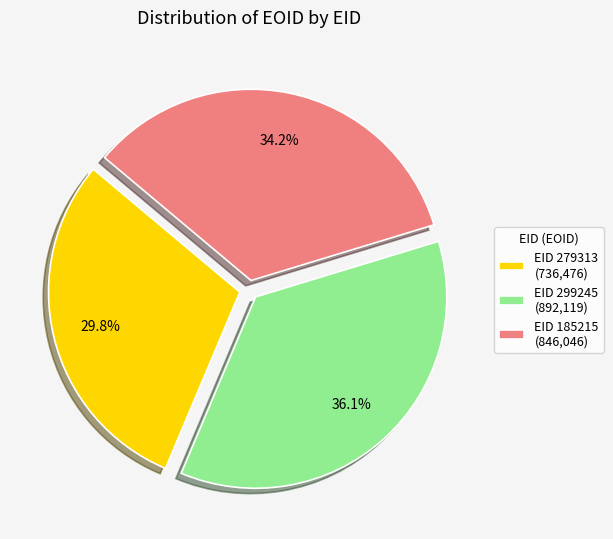

What is the largest slice in the pie chart?

EID 299245